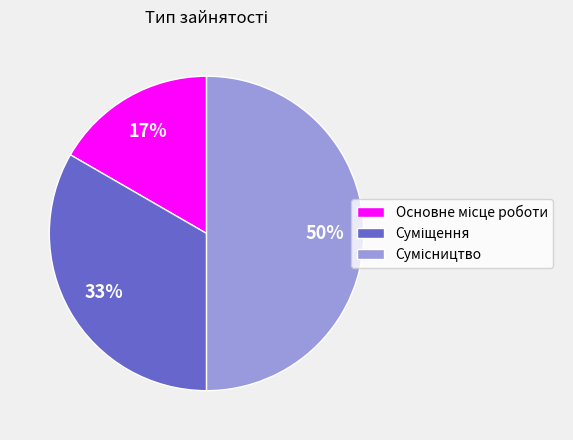

How many slices are in this pie chart?

3